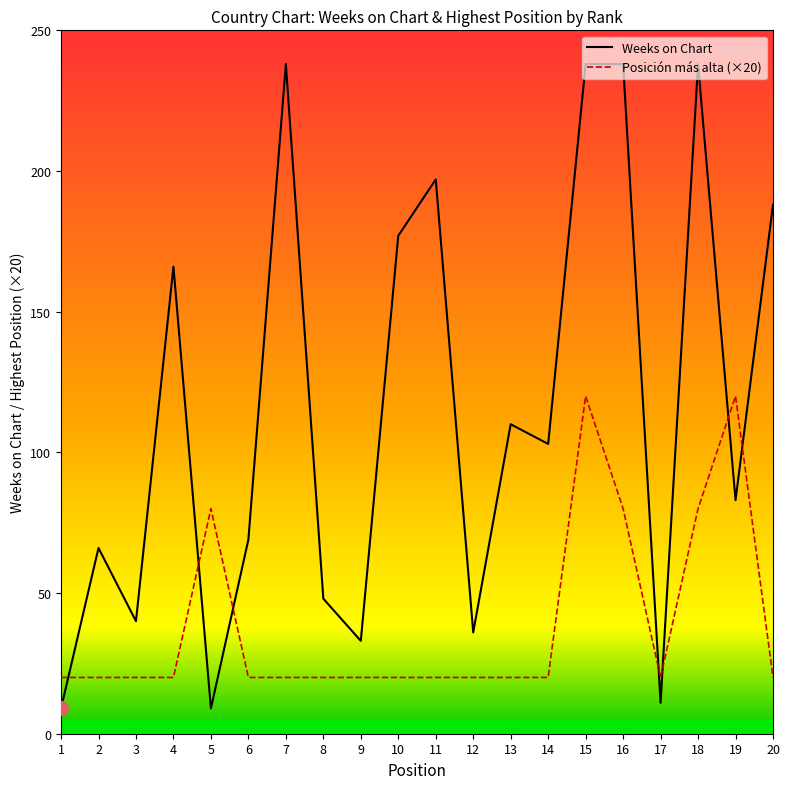

List the series in order of their peak value, highest first.

Weeks on Chart, Posición más alta (×20)